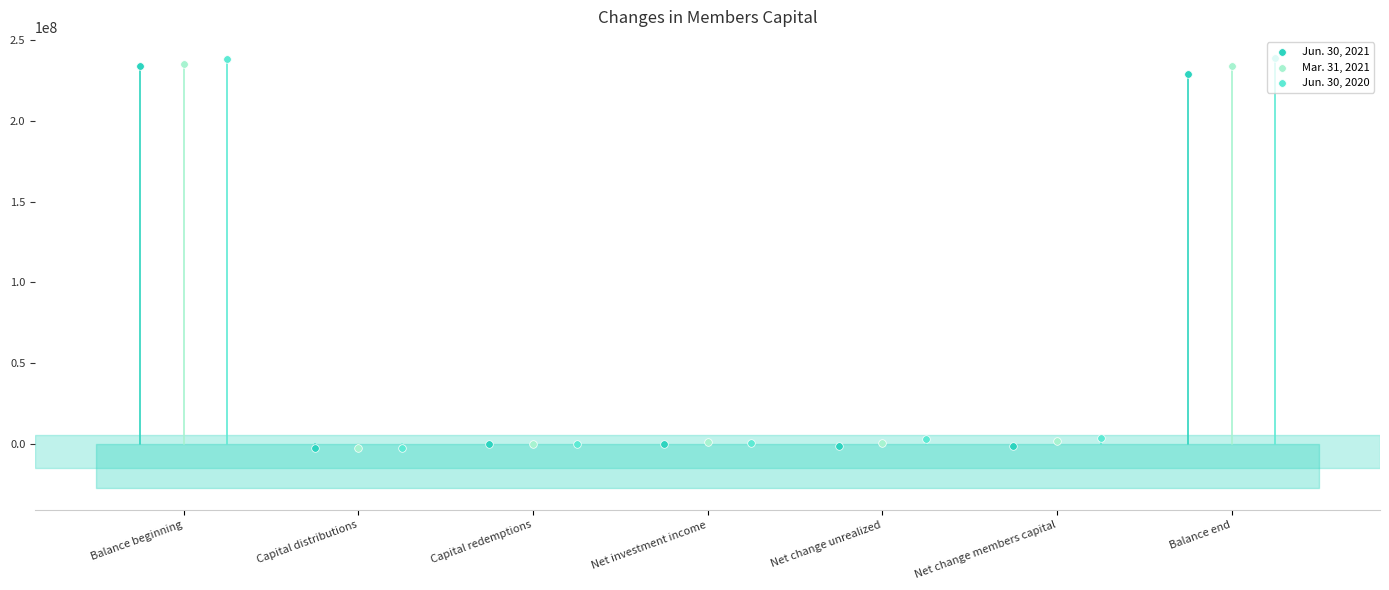

At how many categories does at least one series exceed 172314603?

2